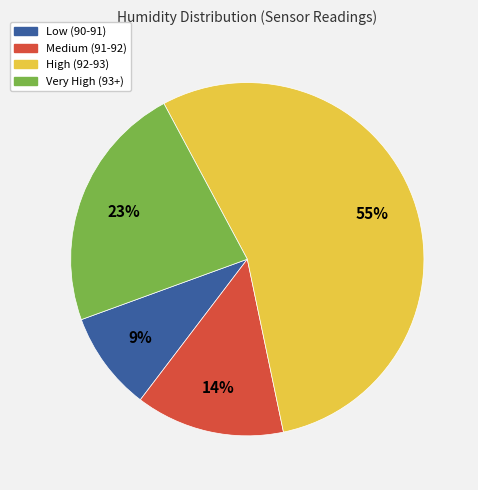

To the nearest percent, what is the average slice percentage?

25%